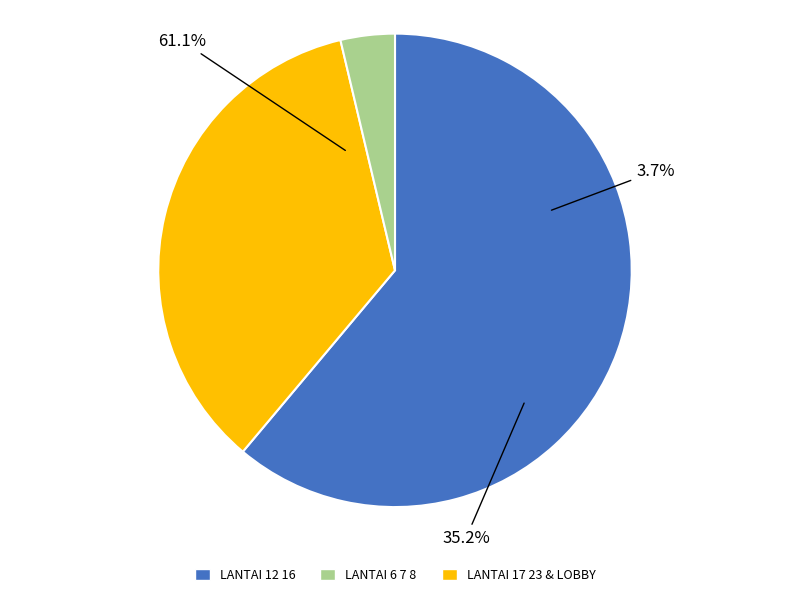

Is the sum of LANTAI 12 16 FEMALE and LANTAI 6 7 8 MALE greater than half?

No